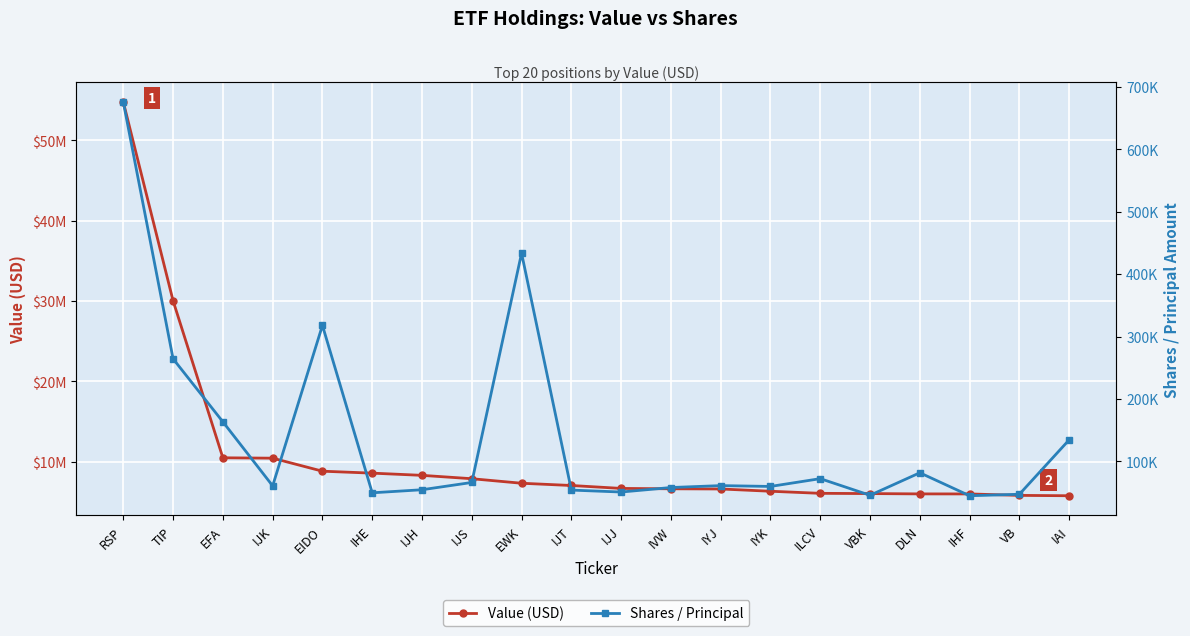

What are all the series names shown in the legend?

Value (USD), Shares / Principal